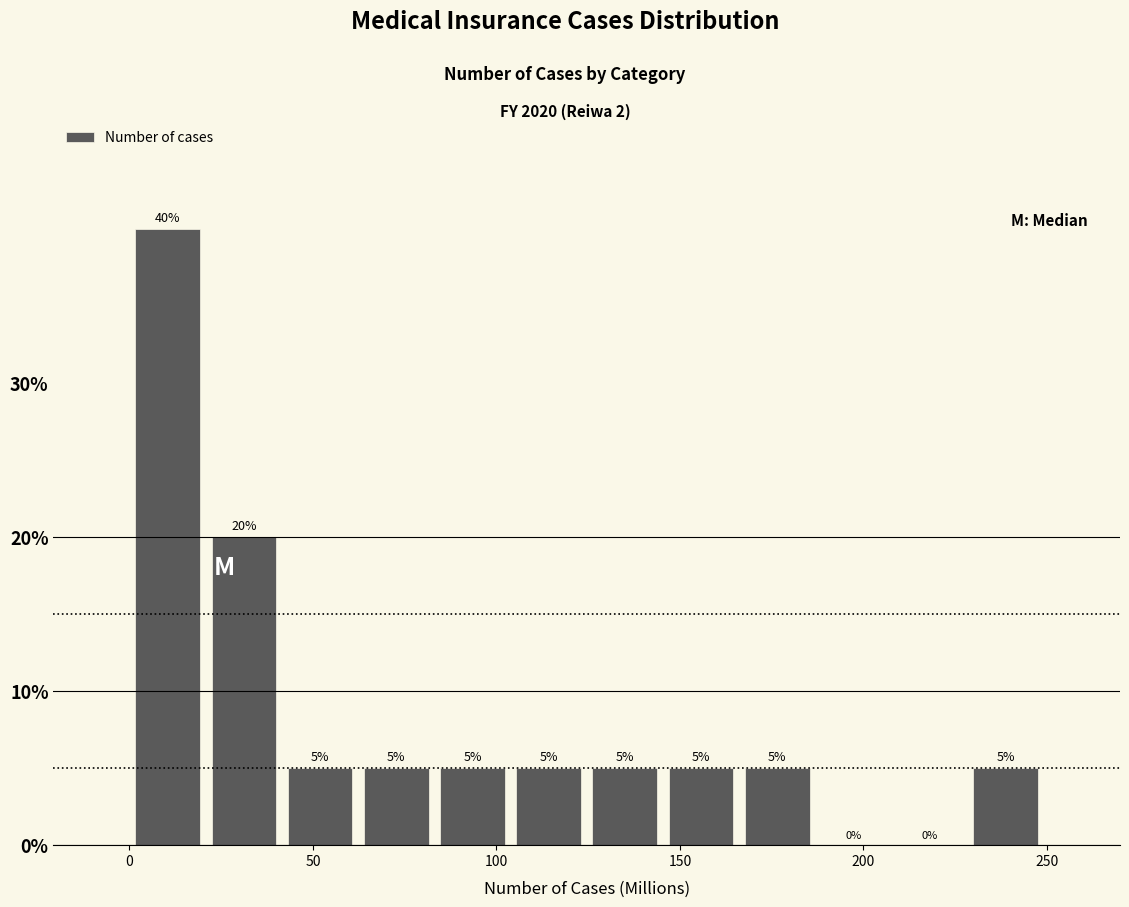

Reading left to right, list every bar in this chart as the range it spans on the x-axis followed by its height. The bar edges are not printed on the chart, so give them approximately, as read against the axis.

0 to 20: 40
20 to 40: 20
40 to 60: 5
60 to 85: 5
85 to 105: 5
105 to 125: 5
125 to 145: 5
145 to 165: 5
165 to 185: 5
185 to 210: 0
210 to 230: 0
230 to 250: 5